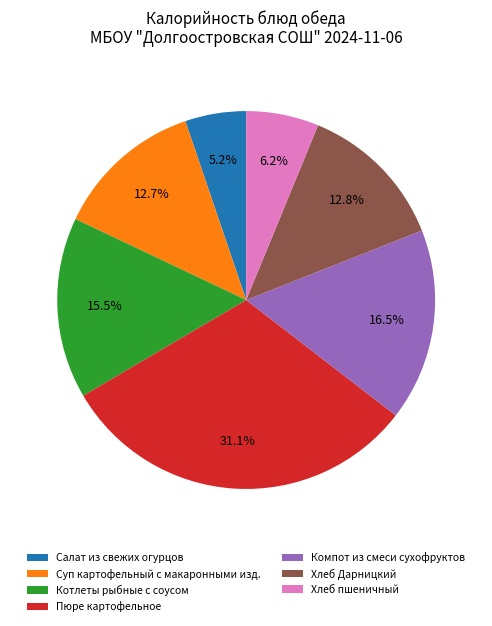

What is the smallest slice in the pie chart?

Салат из свежих огурцов